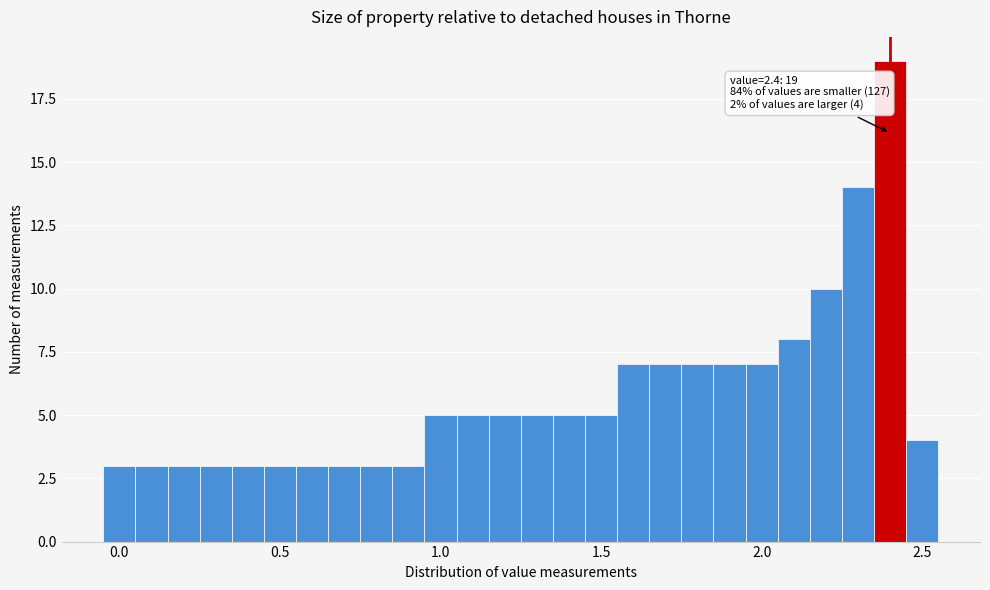

Around what value on the x-axis is the tallest bar? Give the approximate position of its centre, as read against the axis.

2.40